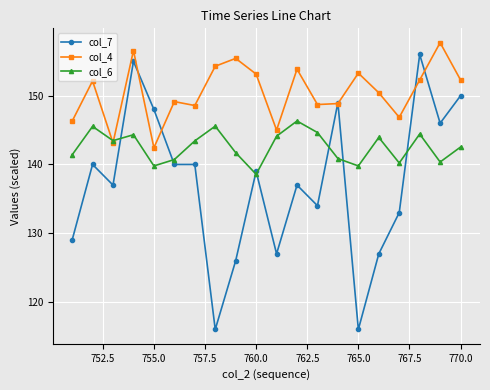

Which series has the largest total across all categories?

col_4